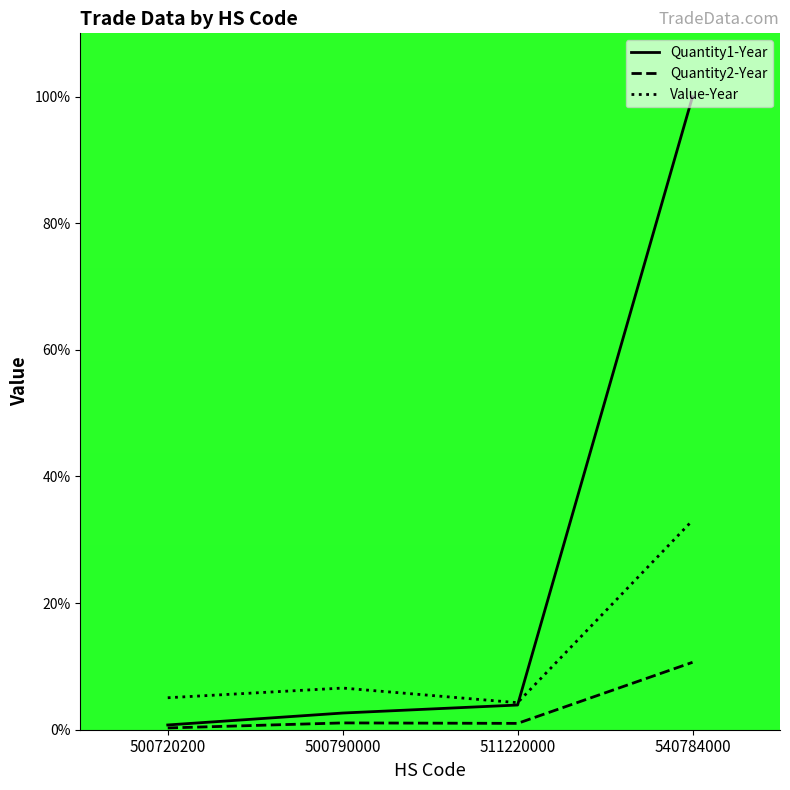

Does the chart have visible grid lines?

No